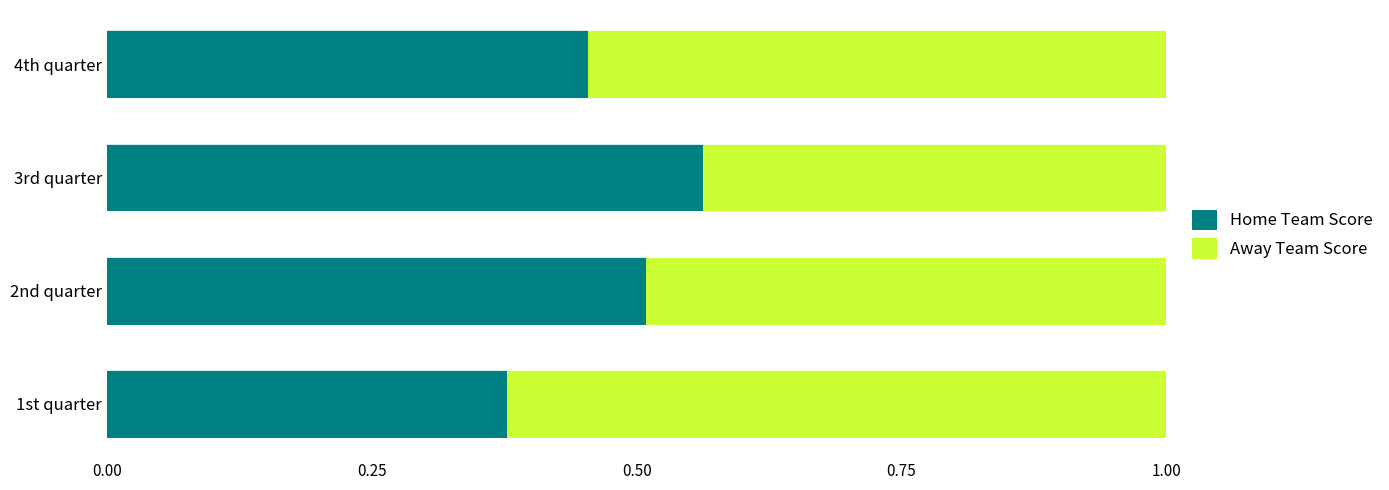

The value of Home Team Score at 3rd quarter is 1.0. True or false?

False